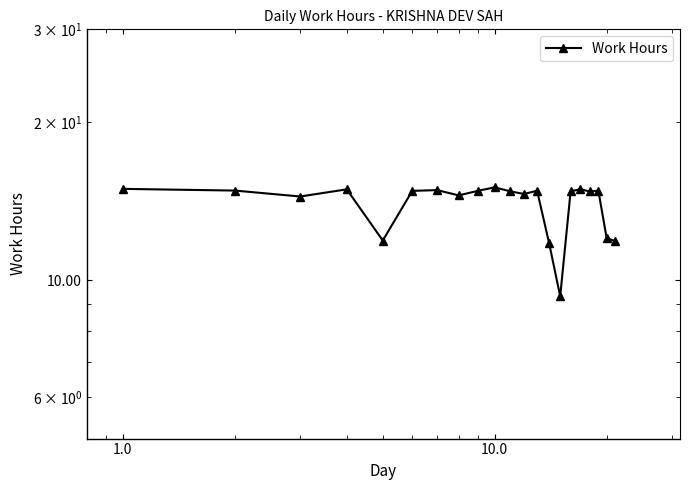

What is the maximum value shown in the chart?

15.0